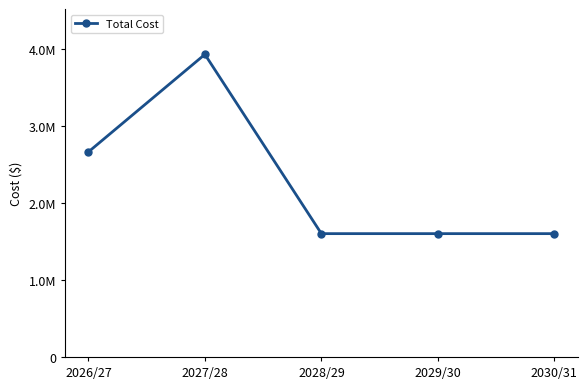

What position from the right is 2027/28?

4